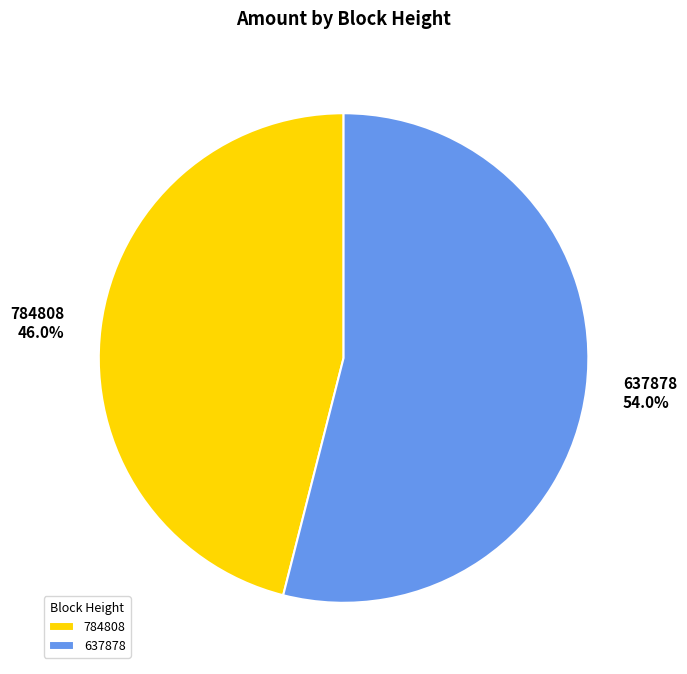

True or false: 784808 accounts for 46% of the total.

True